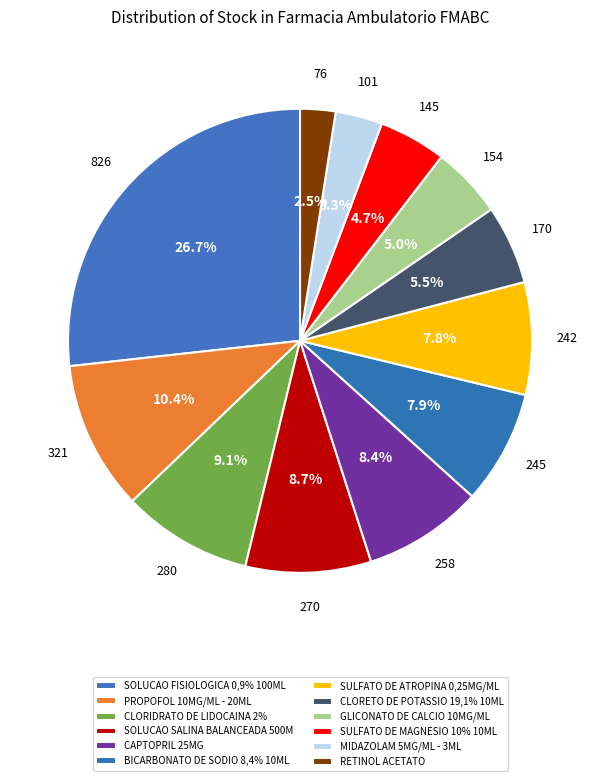

What percentage is the SOLUCAO FISIOLOGICA 0,9% 100ML slice, to the nearest percent?

27%